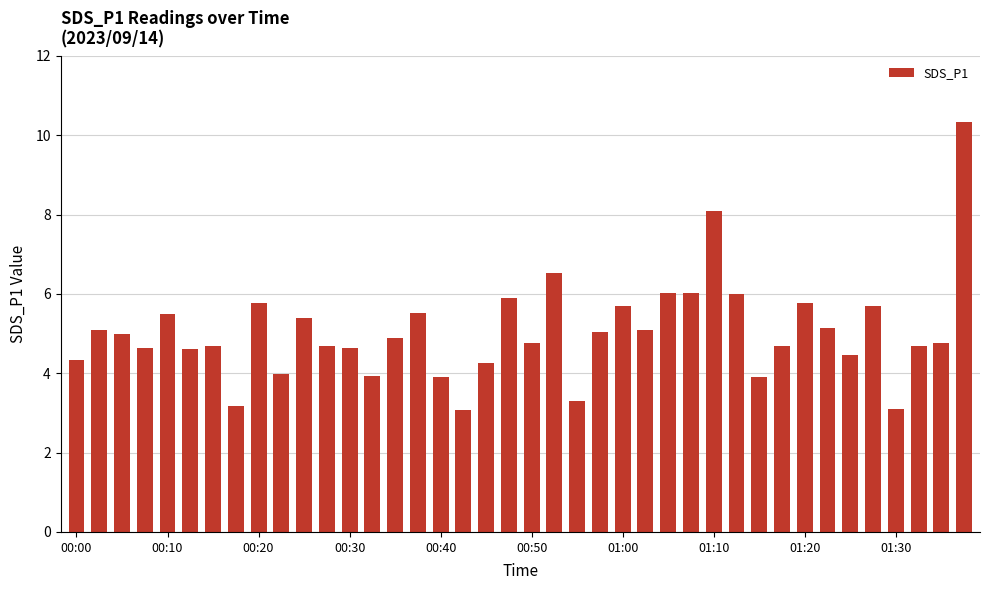

What is the value of the 32nd bar from the left?

4.7